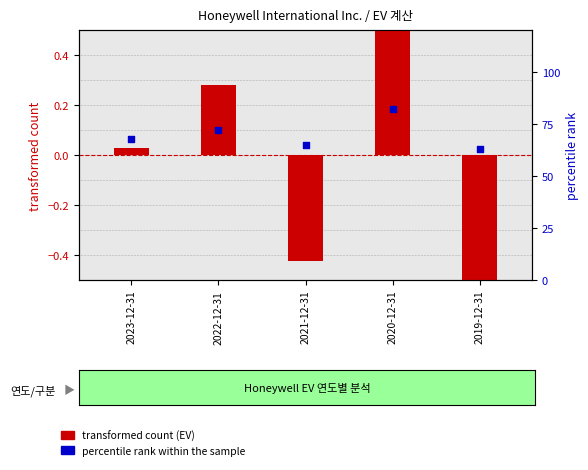

What is the total value across all series at 2020-12-31?

82.8